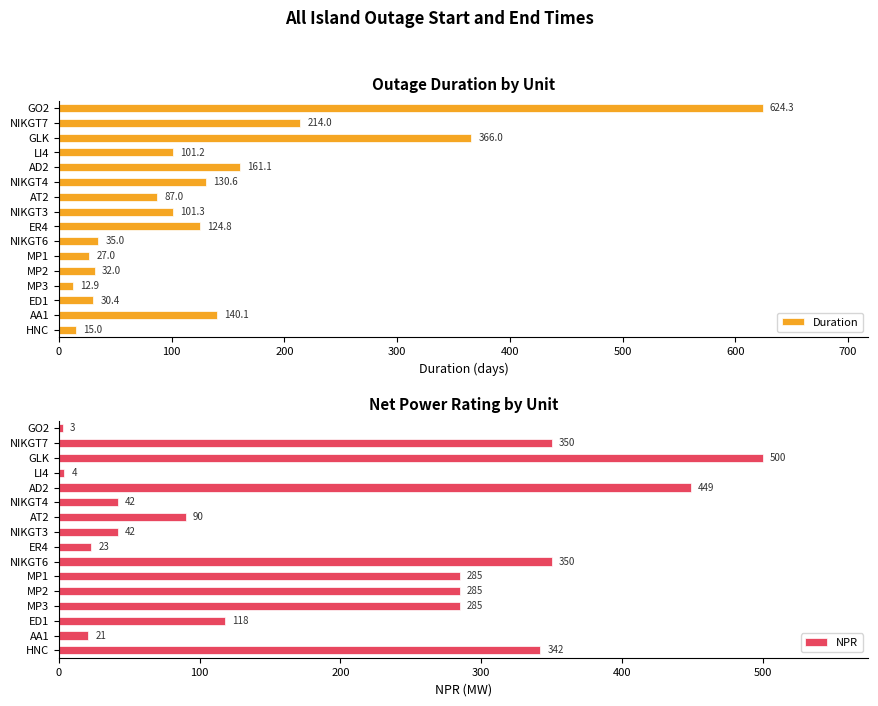

Which series has the largest range (max minus min)?

Duration